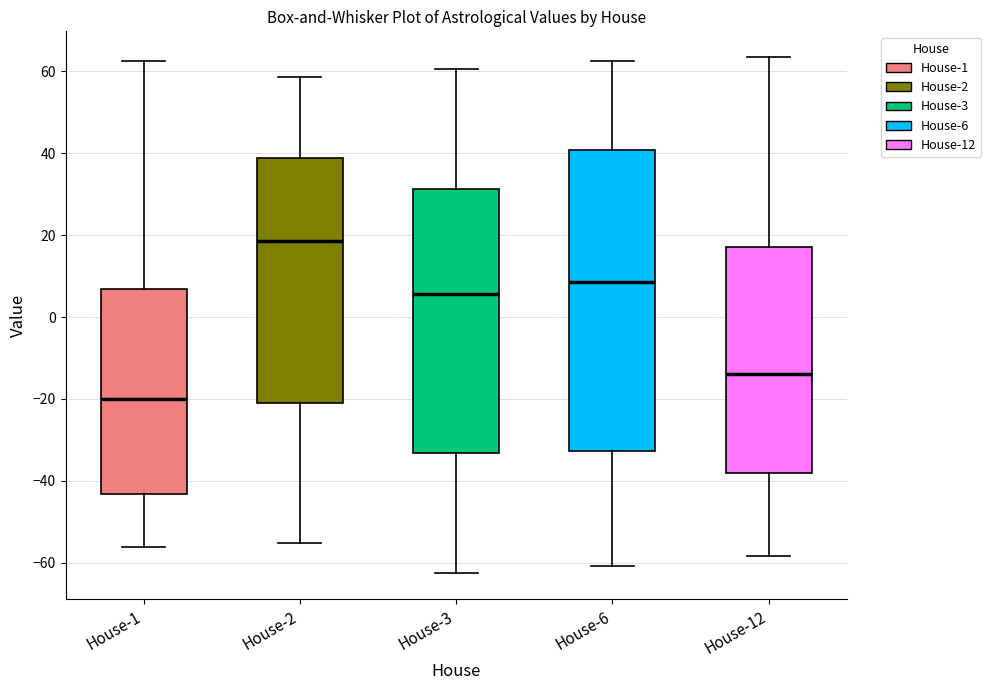

Reading left to right, transcribe this box plot: for each box, give where its median line is, the range the box spans, and where its two whiskers end, as read against the y-axis. The values are not printed on the chart, so give them approximately, as read against the axis.

House-1: median -20, box -44 to 6, whiskers -56 to 62
House-2: median 18, box -22 to 38, whiskers -56 to 58
House-3: median 6, box -34 to 32, whiskers -62 to 60
House-6: median 8, box -32 to 40, whiskers -60 to 62
House-12: median -14, box -38 to 16, whiskers -58 to 64